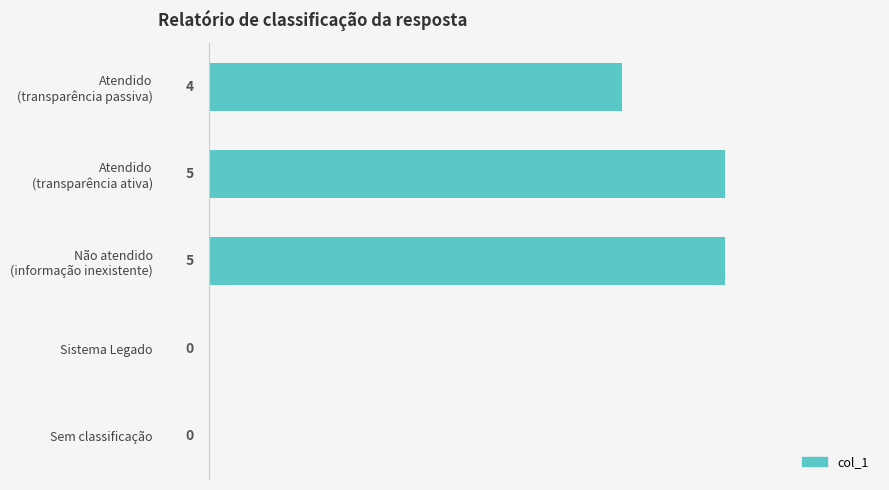

Count the values in the range 0 to 5.

5